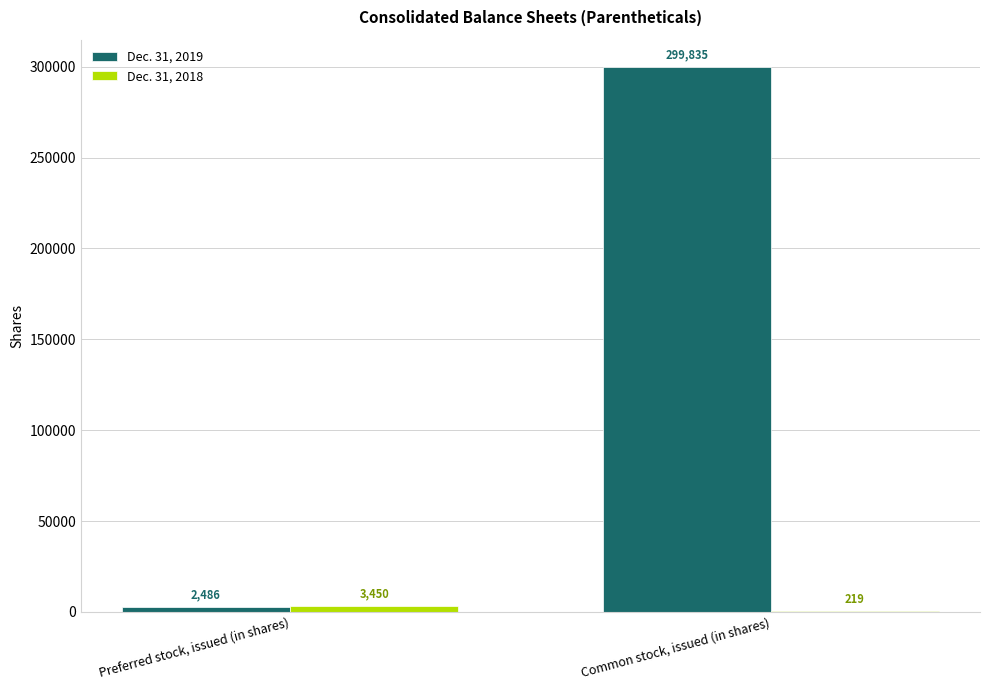

What is the spread (max minus min) of values at Common stock, issued (in shares)?

299616